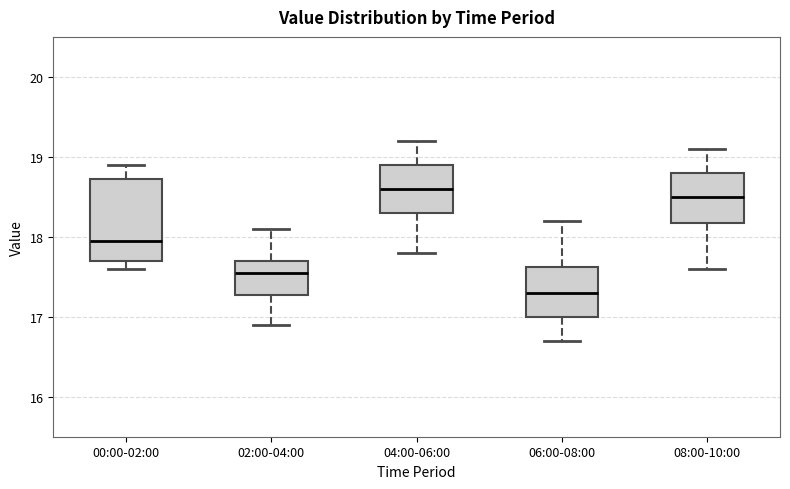

Reading left to right, read every box against the y-axis: the position of its median line, the range the box covers, and the ends of its whiskers. The values are not printed on the chart, so give them approximately, as read against the axis.

00:00-02:00: median 18.0, box 17.7 to 18.7, whiskers 17.6 to 18.9
02:00-04:00: median 17.6, box 17.3 to 17.7, whiskers 16.9 to 18.1
04:00-06:00: median 18.6, box 18.3 to 18.9, whiskers 17.8 to 19.2
06:00-08:00: median 17.3, box 17.0 to 17.6, whiskers 16.7 to 18.2
08:00-10:00: median 18.5, box 18.2 to 18.8, whiskers 17.6 to 19.1